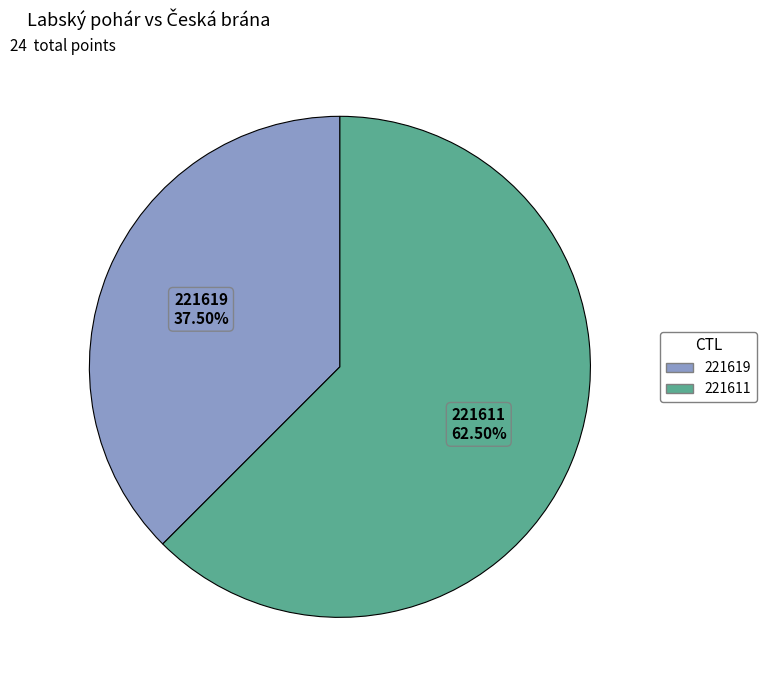

Count the number of slices in the pie.

2